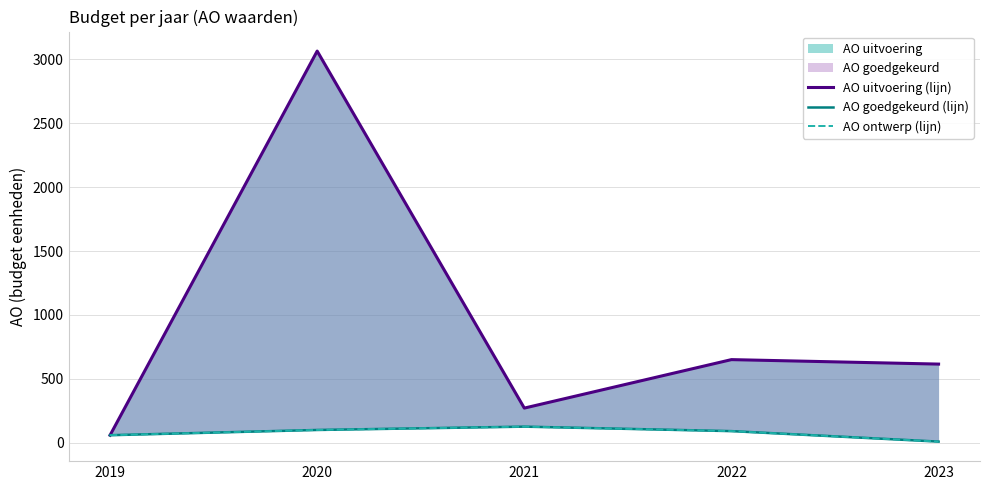

How many data points does each series have?

5